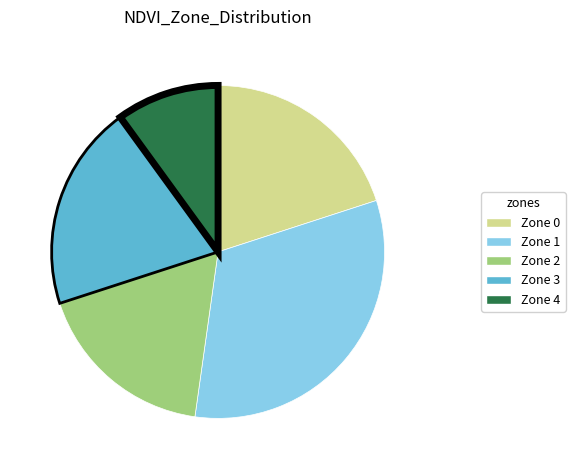

Is the sum of Zone 3 and Zone 4 greater than half?

No